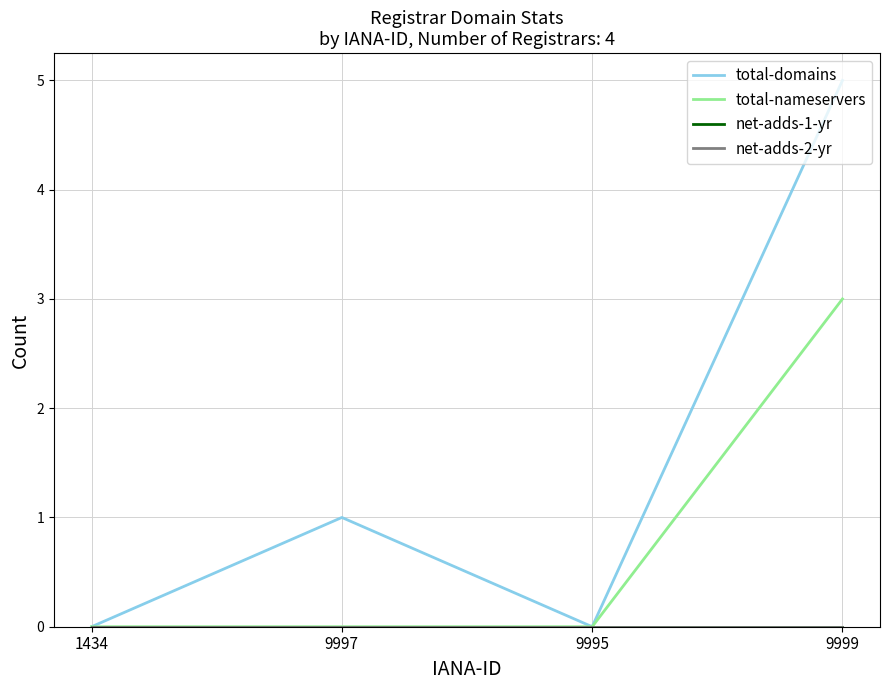

Is this an area chart (filled region under the line)?

No